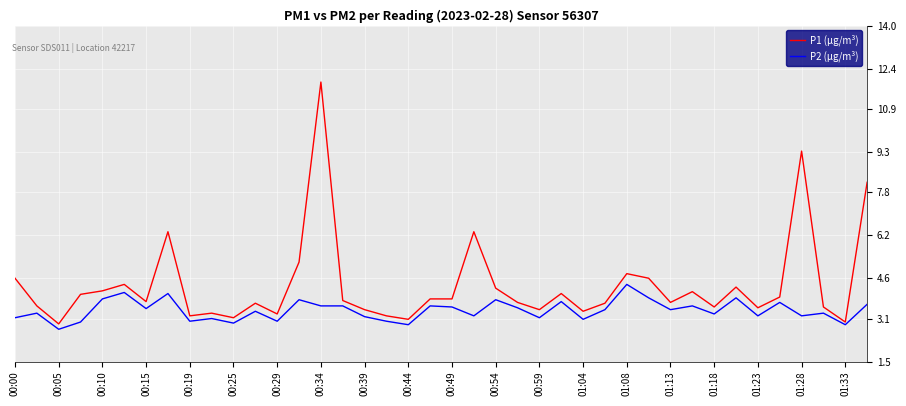

Rank the series by their maximum value, from lowest to highest.

P2 (µg/m³), P1 (µg/m³)